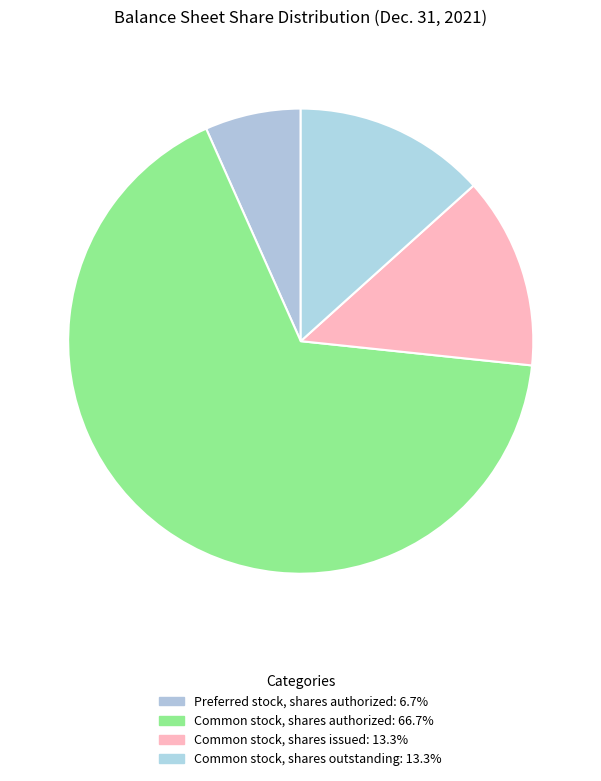

Count the number of slices in the pie.

4